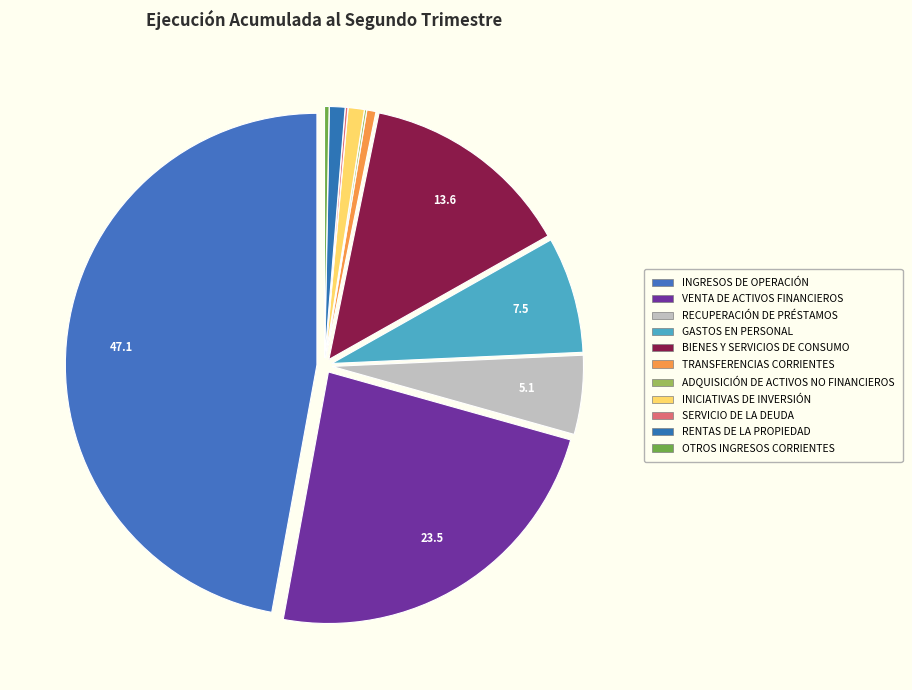

True or false: OTROS INGRESOS CORRIENTES accounts for 1% of the total.

False